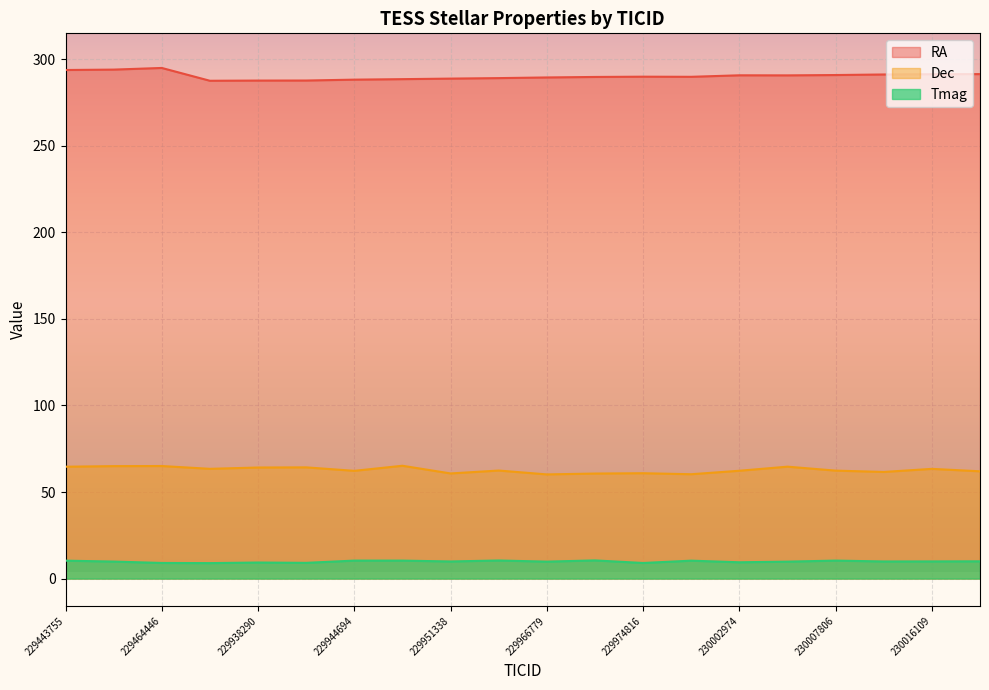

True or false: RA and Dec intersect in this chart.

False